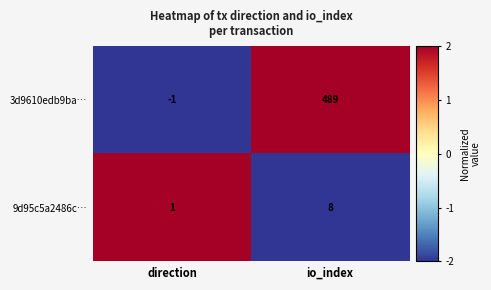

Reading left to right, what are all the values shown in this chart?

3d9610edb9ba…: -1	489
9d95c5a2486c…: 1	8